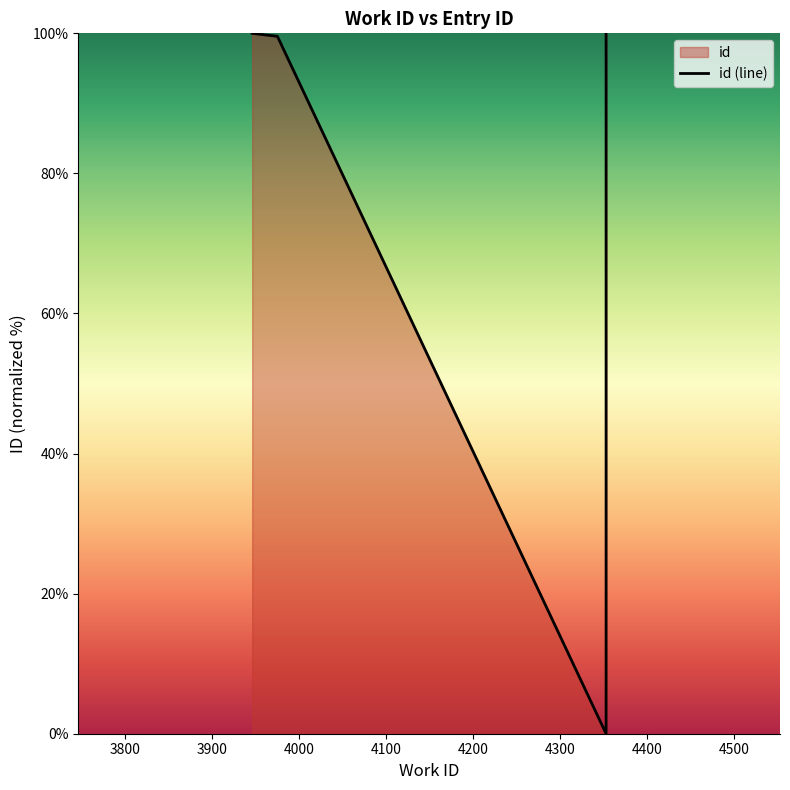

What is the value of the 2nd point from the left?

99.6